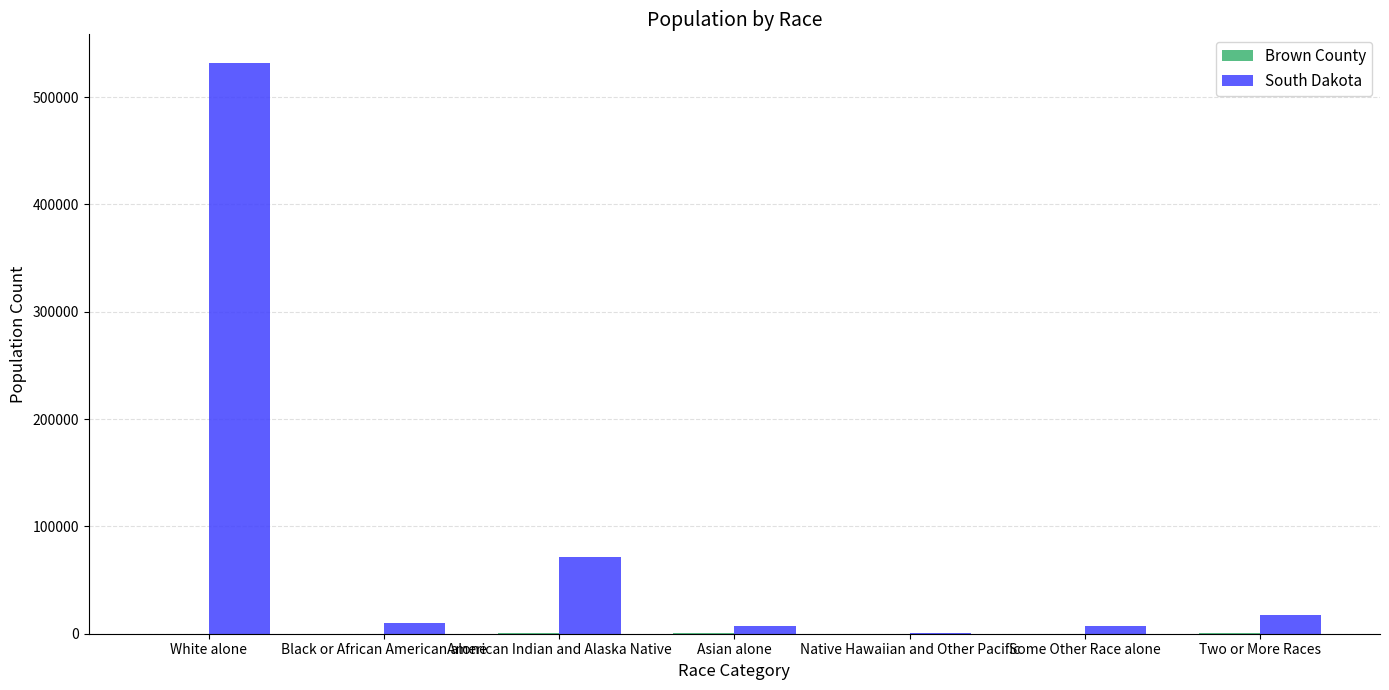

Which series changed the most between White alone and Two or More Races?

South Dakota